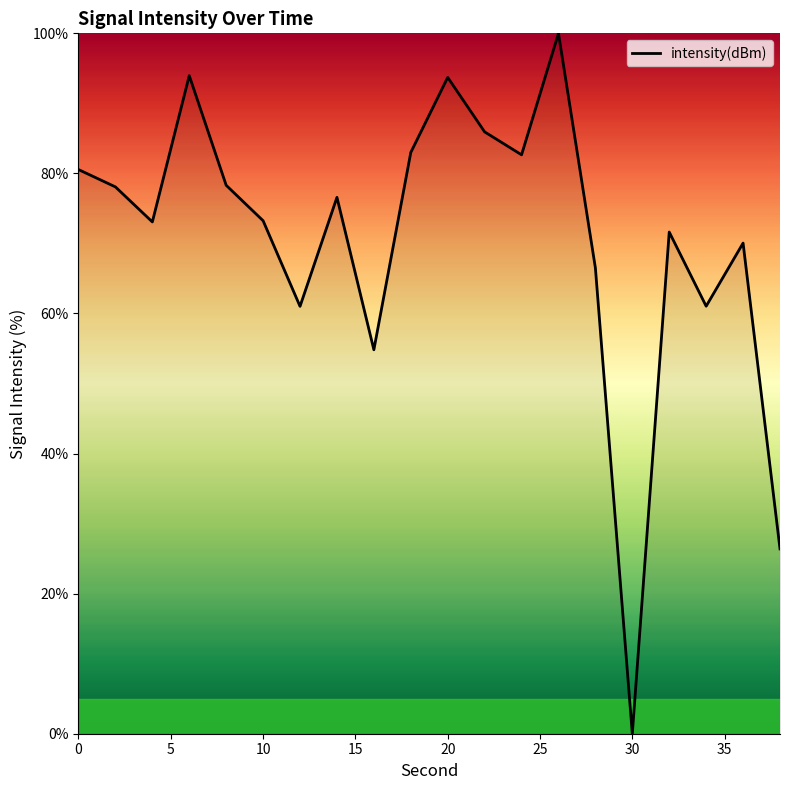

What is the difference between the maximum and minimum values?

100.0